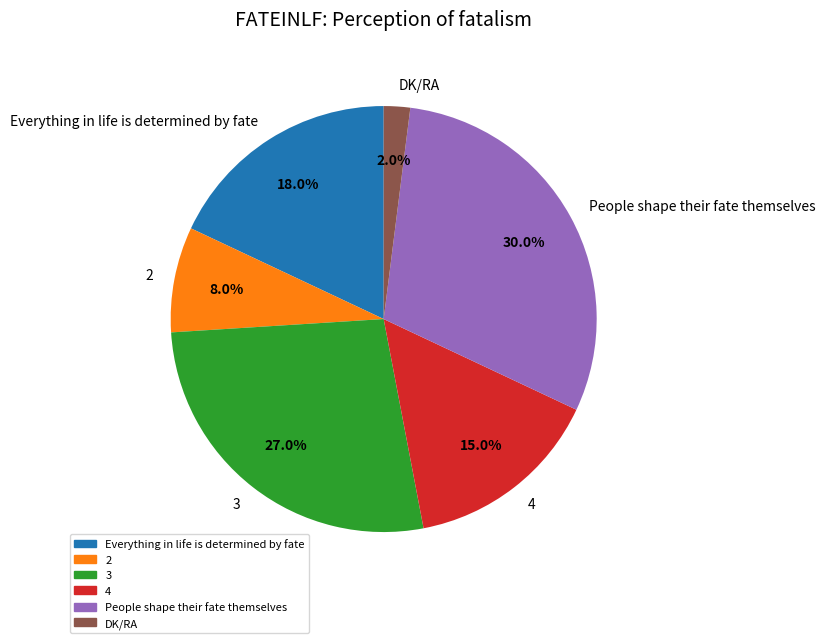

Which slice is the largest?

People shape their fate themselves